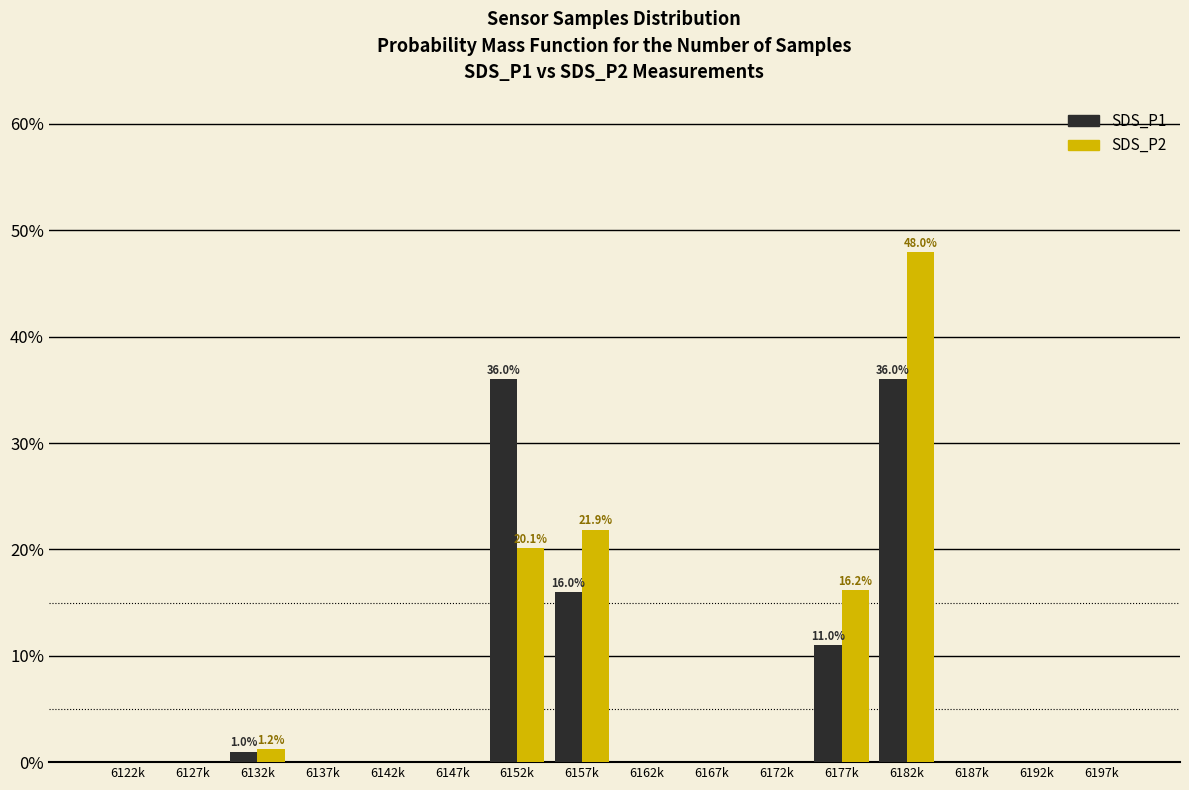

Where is SDS_P2 nearest to the value 23?

6157k